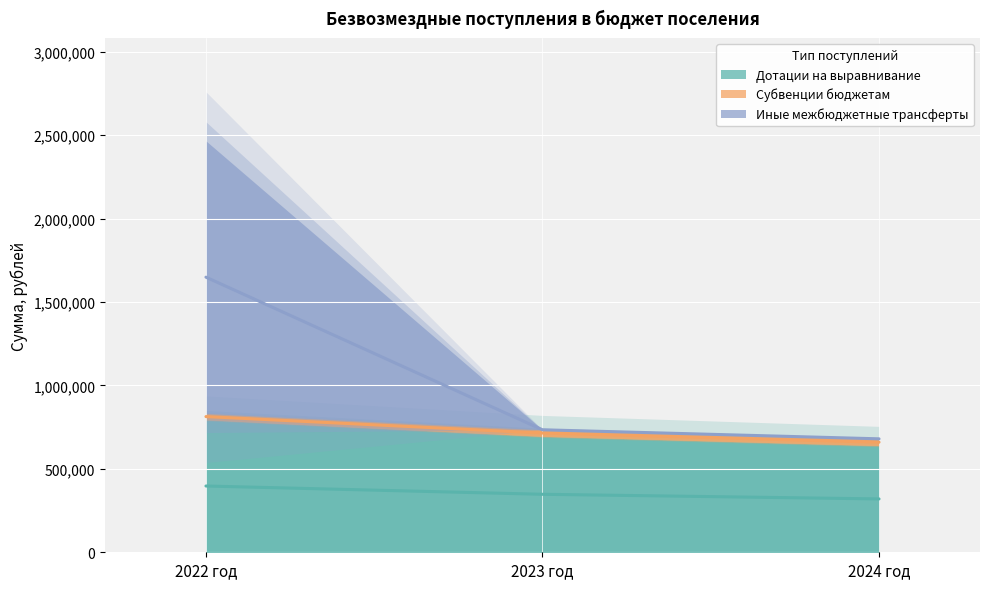

What is the total value across all series at 2023 год?

1796512.9